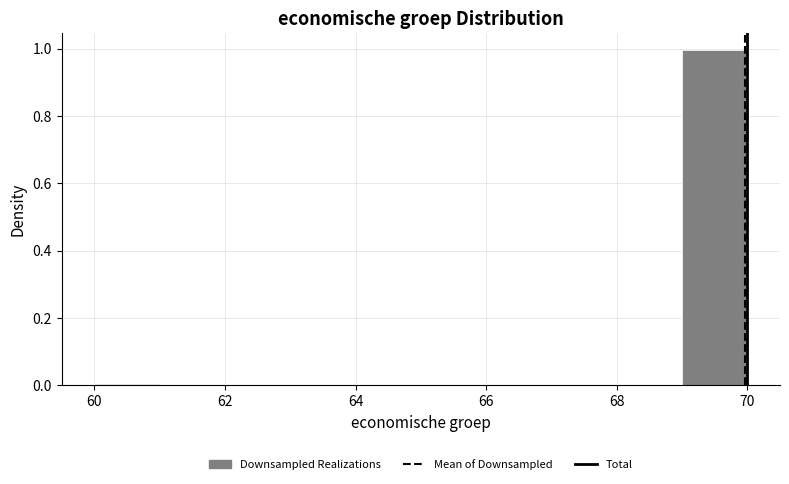

Reading left to right, list every bar in this chart as the range it spans on the x-axis followed by its height. The values are not printed on the chart, so give them approximately, as read against the axis.

60 to 61: under 0.02
61 to 62: 0
62 to 63: 0
63 to 64: 0
64 to 65: 0
65 to 66: 0
66 to 67: 0
67 to 68: 0
68 to 69: 0
69 to 70: 1